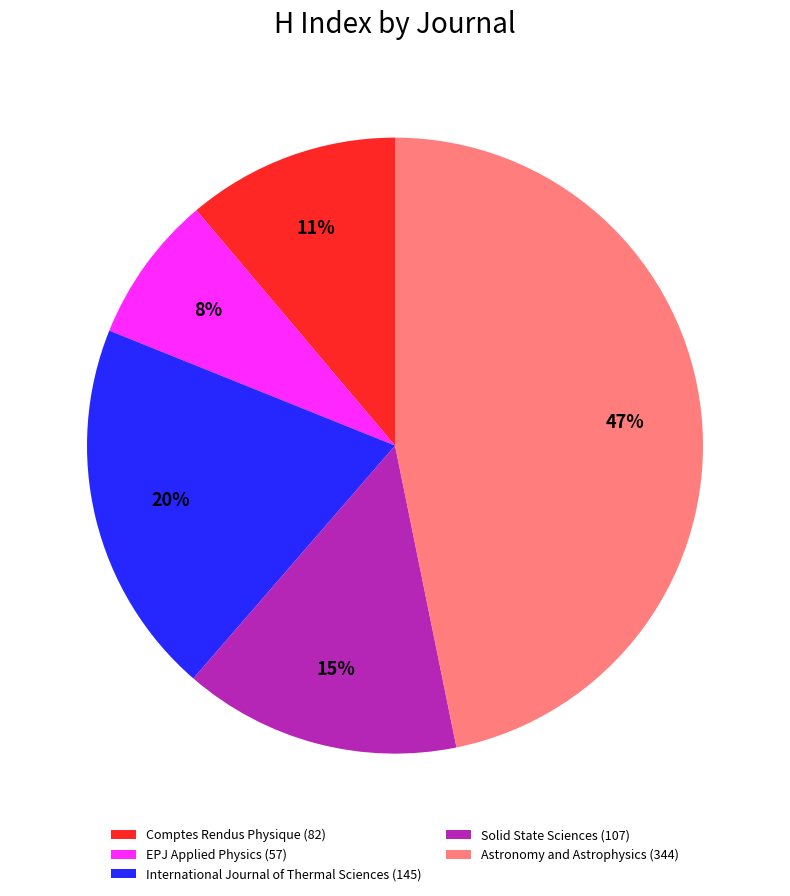

To the nearest percent, what is the combined percentage of EPJ Applied Physics and Comptes Rendus Physique?

19%